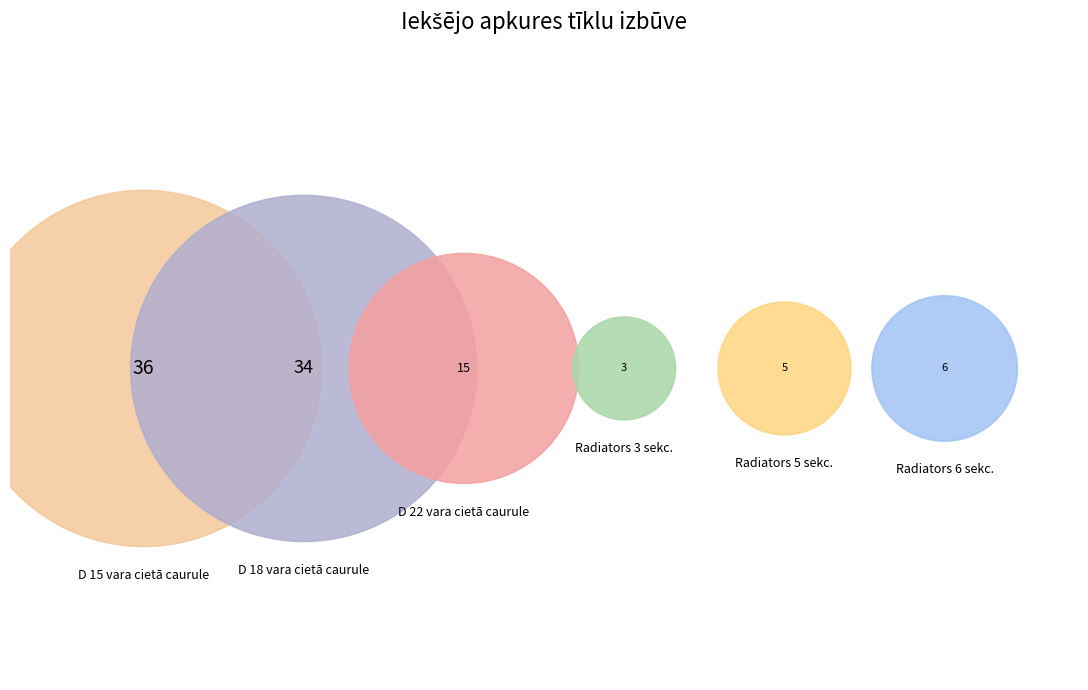

To the nearest percent, what is the difference between the D 15 vara cietā caurule and Radiators 3 sekc. slice percentages?

33%